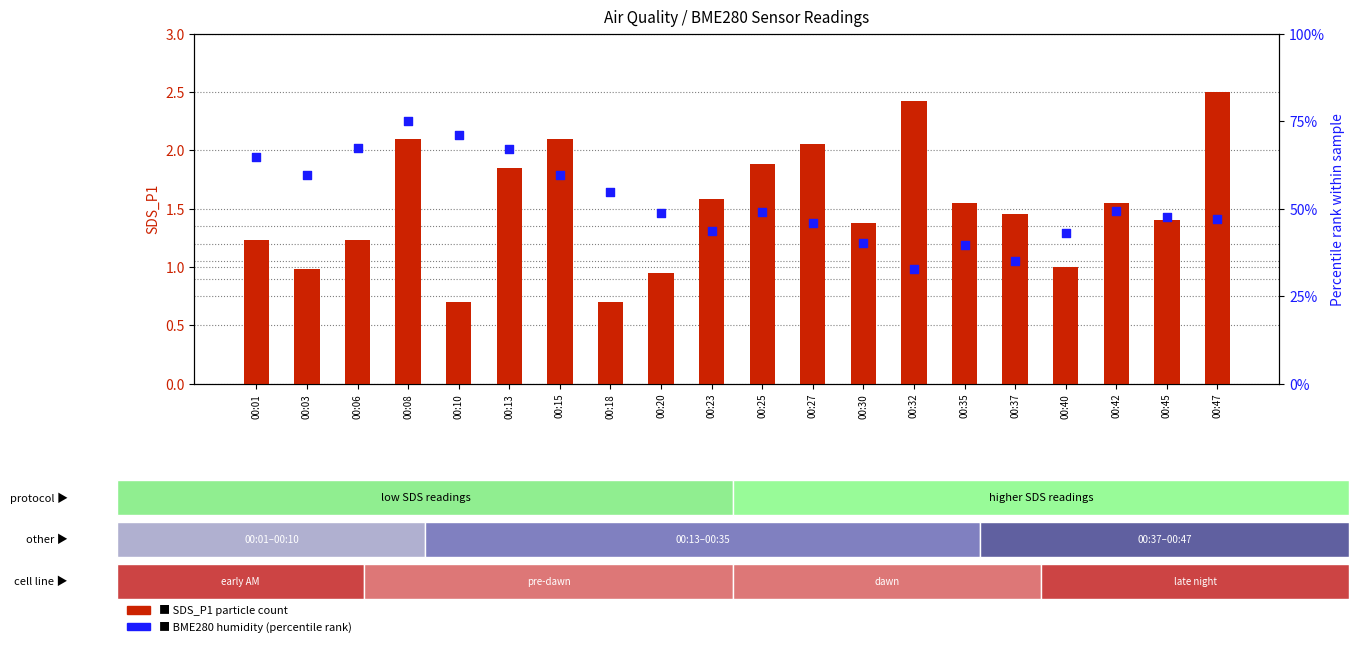

Which series has the largest Y range (max minus min)?

BME280 humidity (percentile)